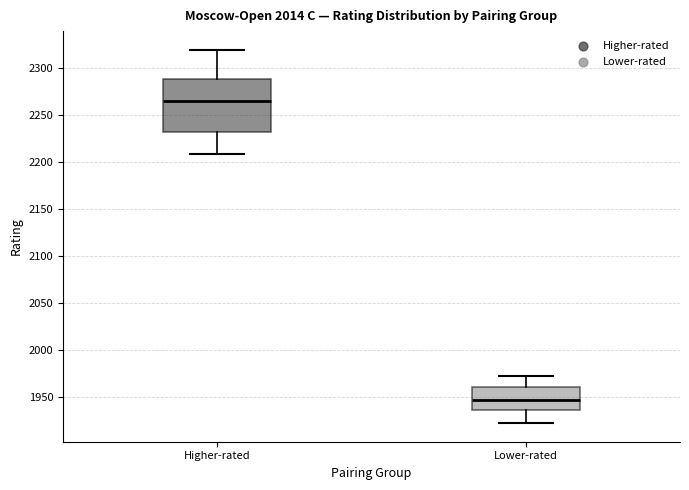

Comparing the boxes themselves (not the whiskers), which one is the tallest?

Higher-rated